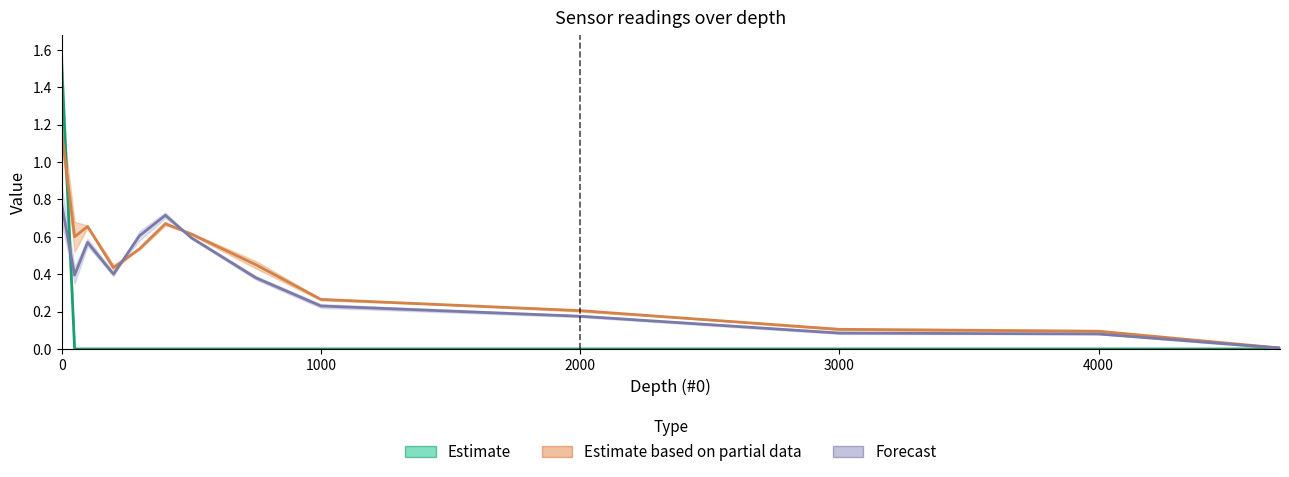

Which category has the lowest value across all series?

50